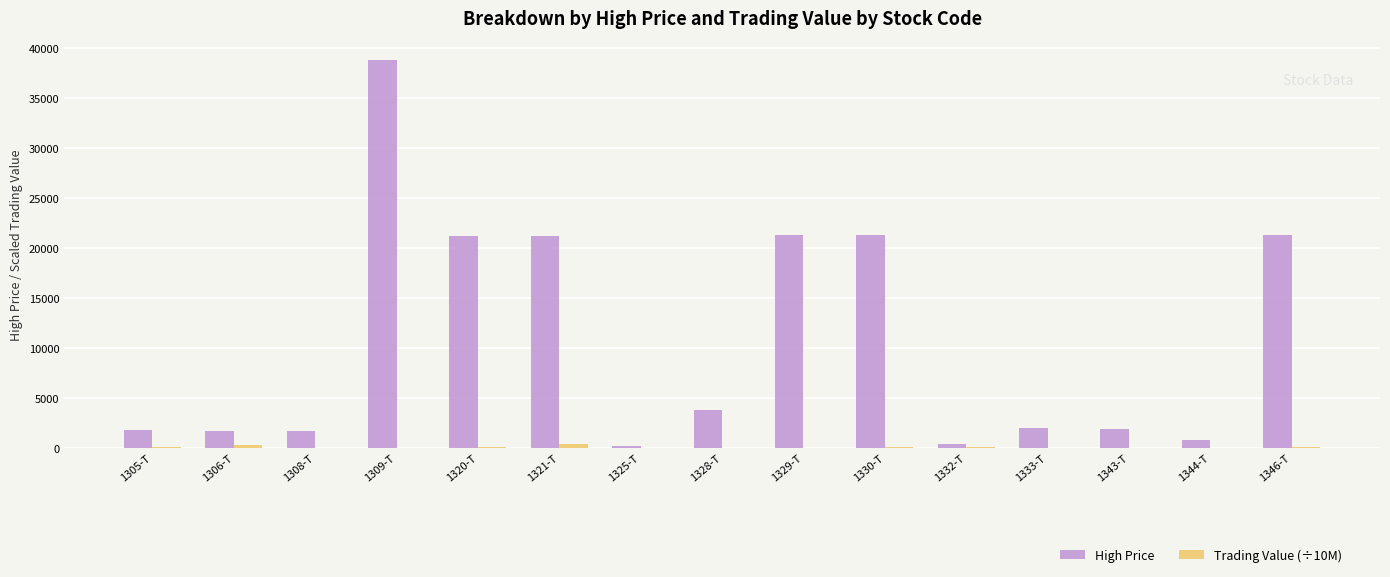

Which category has the highest value across all series?

1309-T